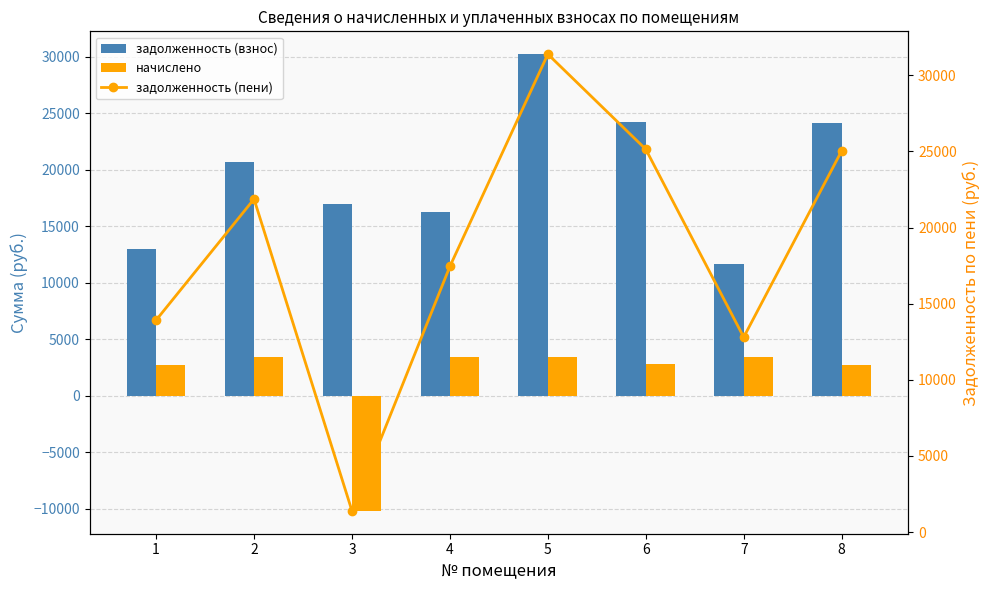

Reading left to right, list all the values displayed in this chart.

задолженность (взнос): 12998.5	20720.5	17001.2	16296.2	30235.9	24219.4	11645.3	24117.3
начислено: 2767.1	3469.1	-10184.2	3469.1	3469.1	2778.8	3469.1	2767.1
задолженность (пени): 13920.8	21876.9	1391.4	17452.6	31392.2	25145.7	12801.7	25039.7